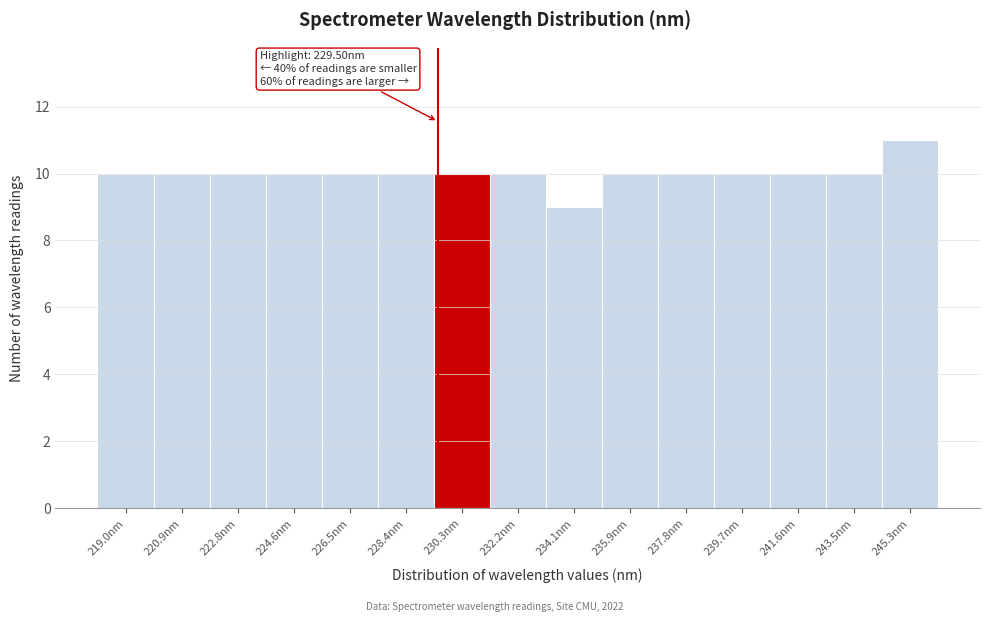

Over which range of the x-axis is the bar tallest?

244.4 to 246.2